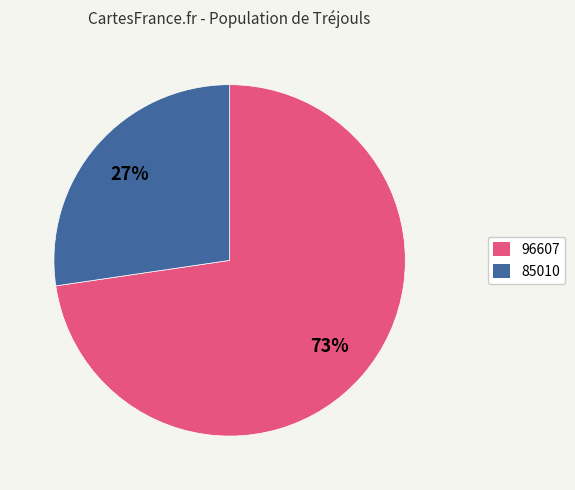

The 85010 slice represents 27% of the pie. True or false?

True